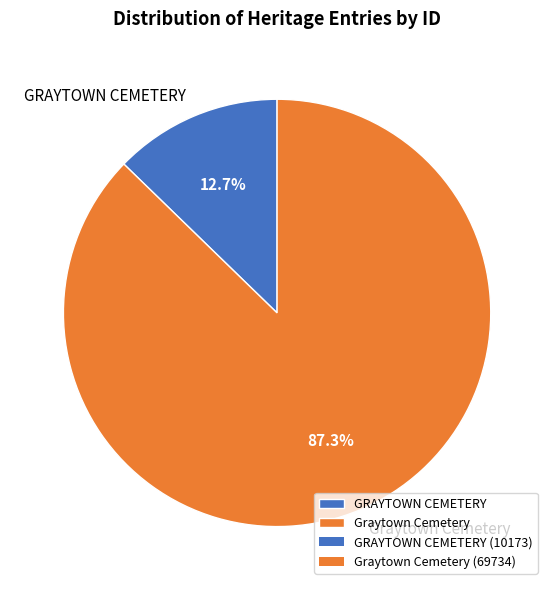

Which has a higher value, Graytown Cemetery or GRAYTOWN CEMETERY?

Graytown Cemetery